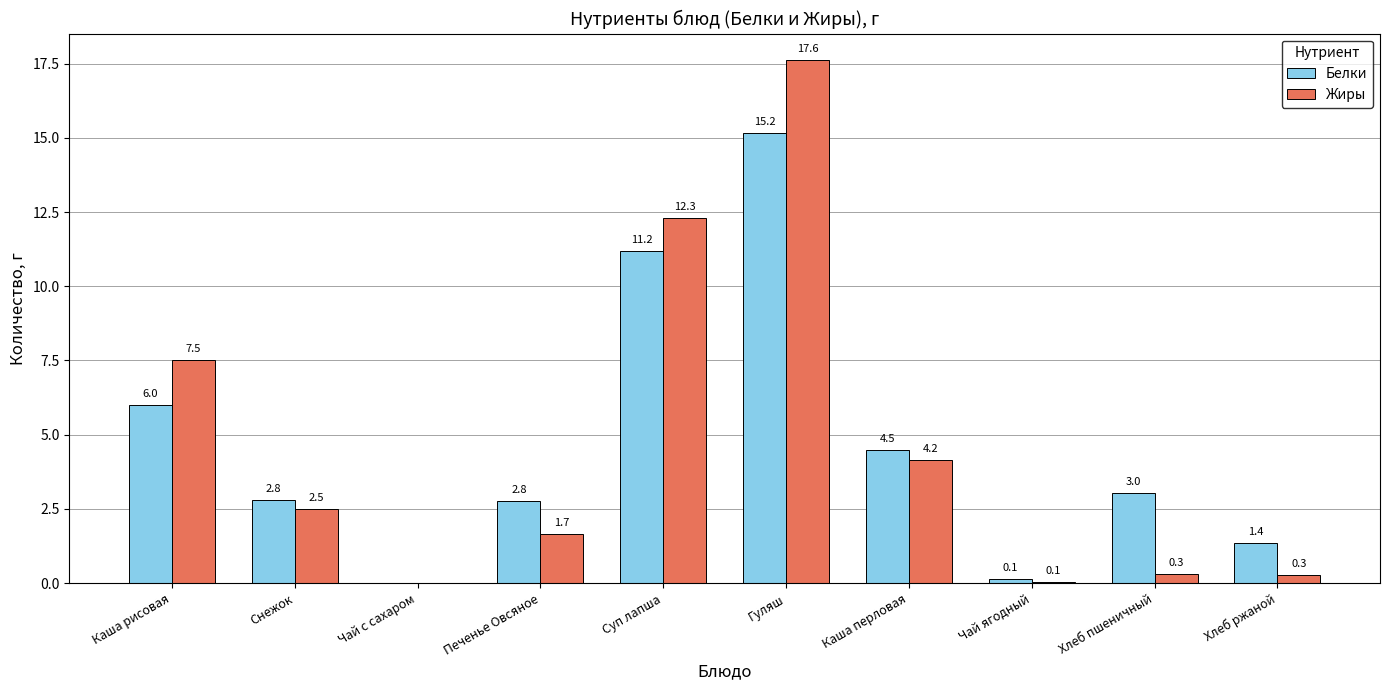

What is the maximum value for Жиры?

17.6